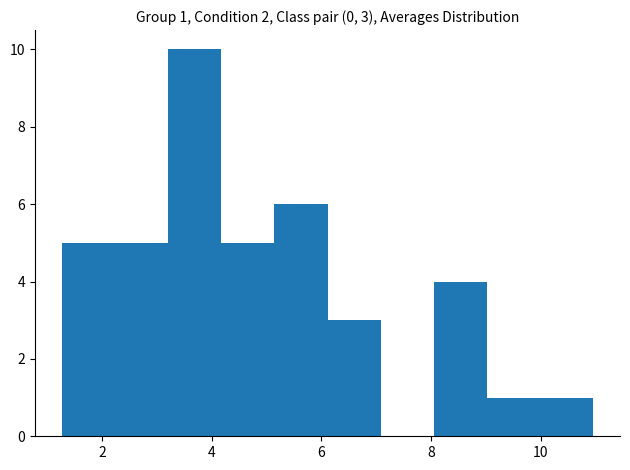

Over which range of the x-axis is the bar tallest?

3.2 to 4.2